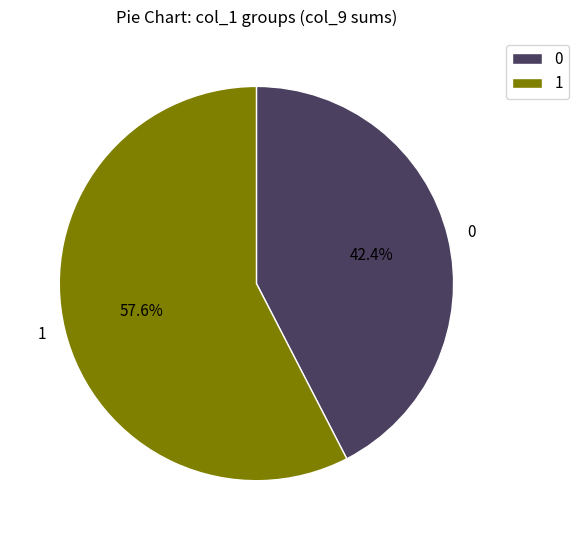

How many slices are in this pie chart?

2